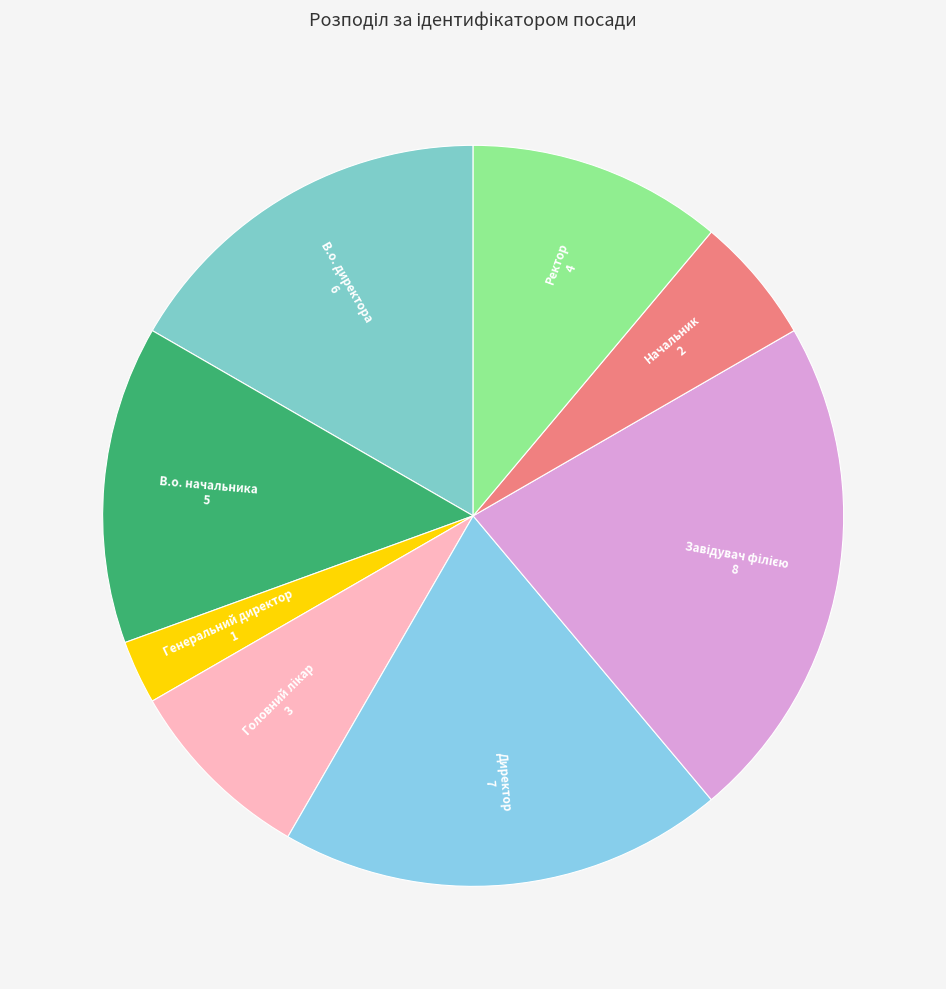

Is there any slice that represents more than half of the pie?

No